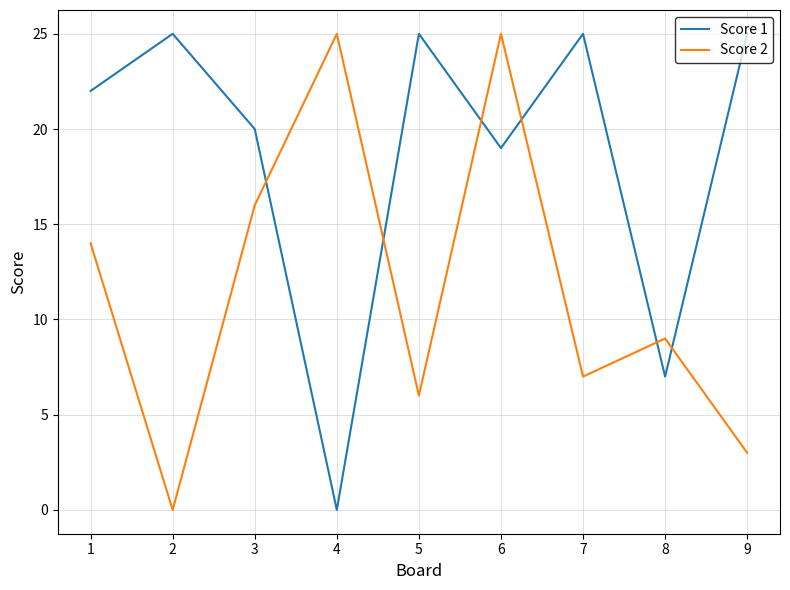

How many values in the Score 1 series are below 22?

4